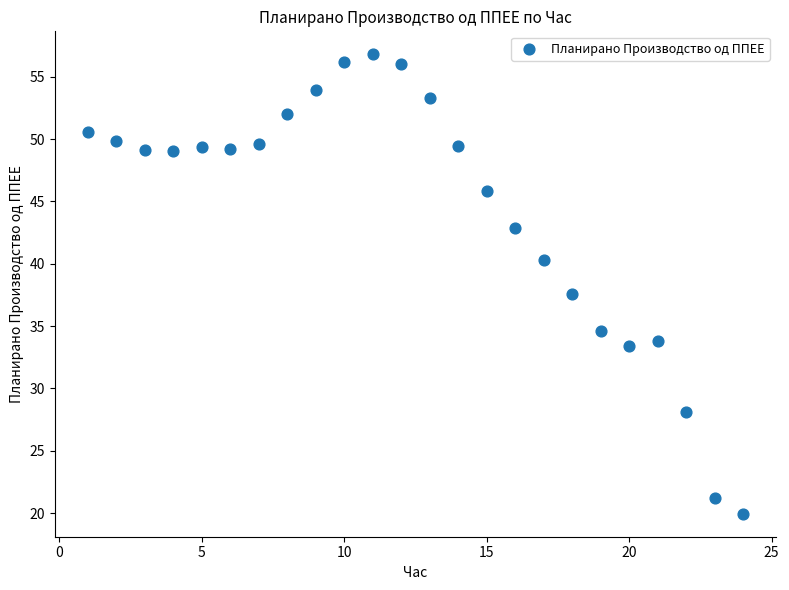

What is the range of X values (max minus min)?

23.0